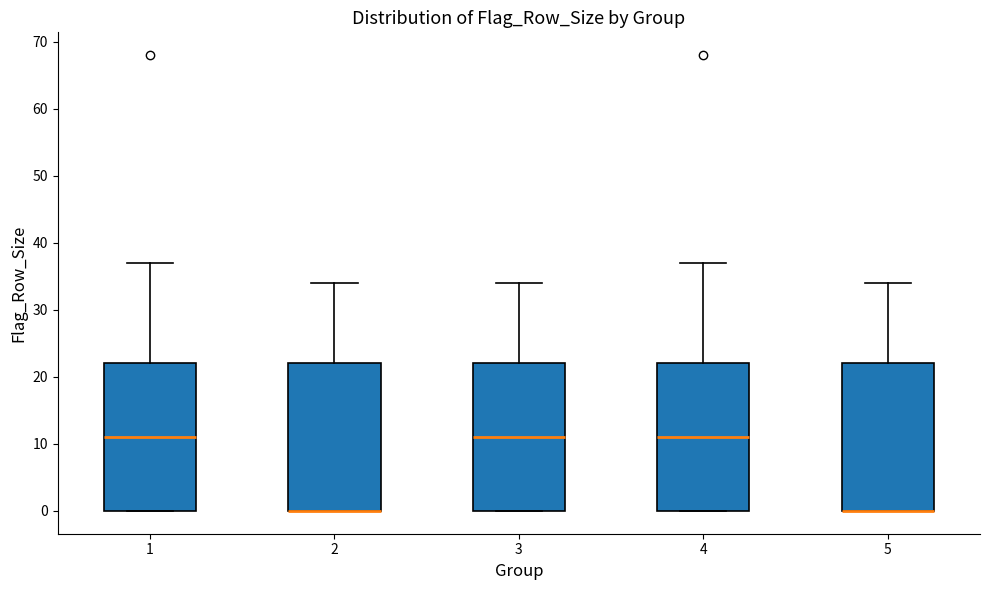

Where does the upper whisker of the box at x = 5 end on the y-axis? The values are not printed on the chart, so give them approximately, as read against the axis.

34